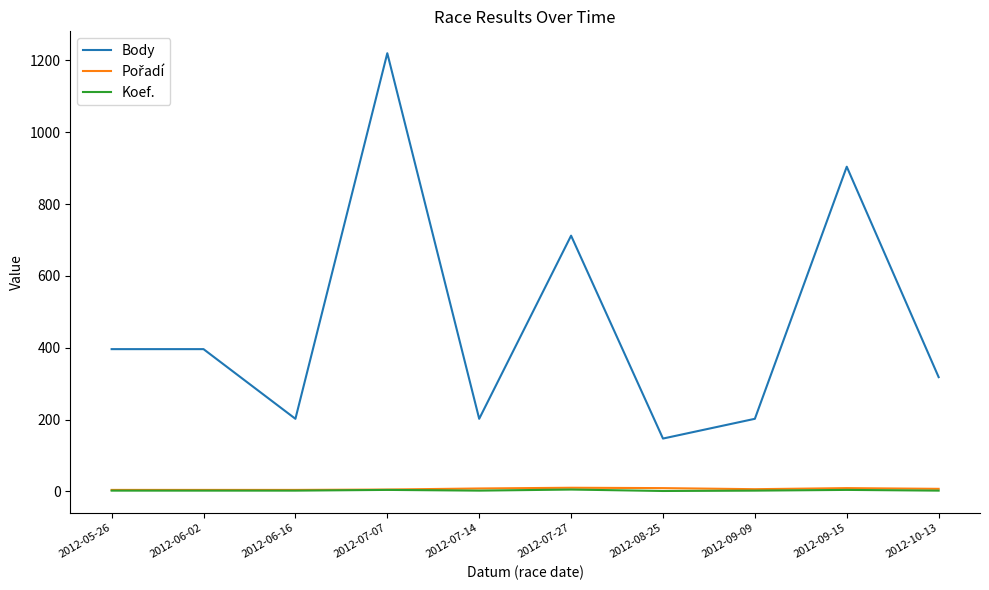

Which label corresponds to the largest value in the chart?

2012-07-07